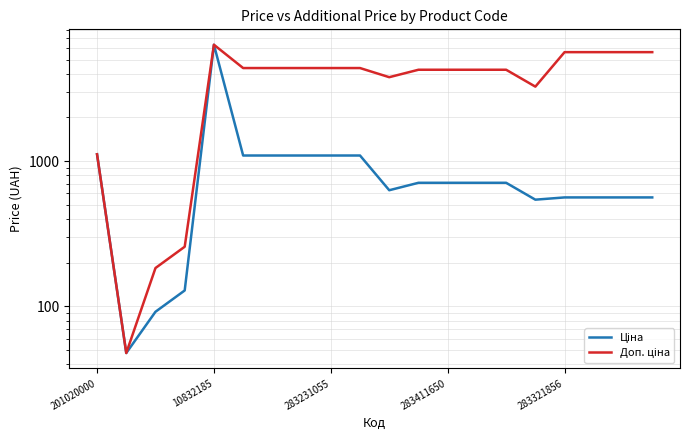

The value of Ціна at 9 is 247.8. True or false?

False